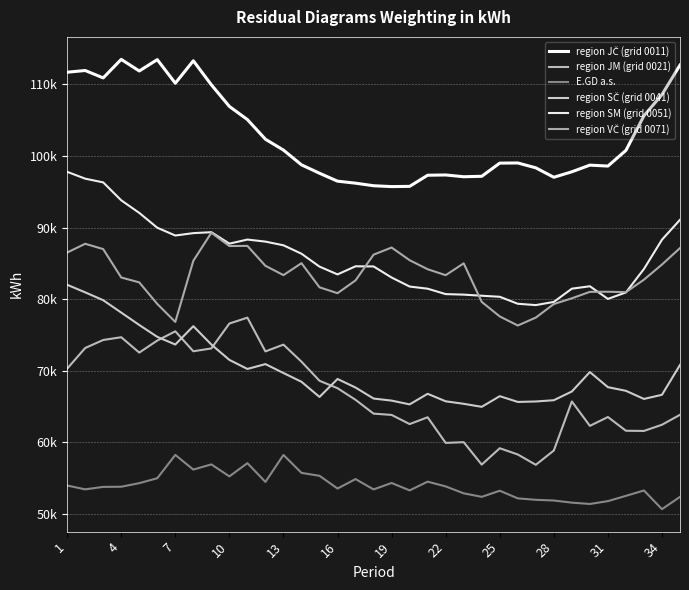

Does the chart display data point markers on the line(s)?

No